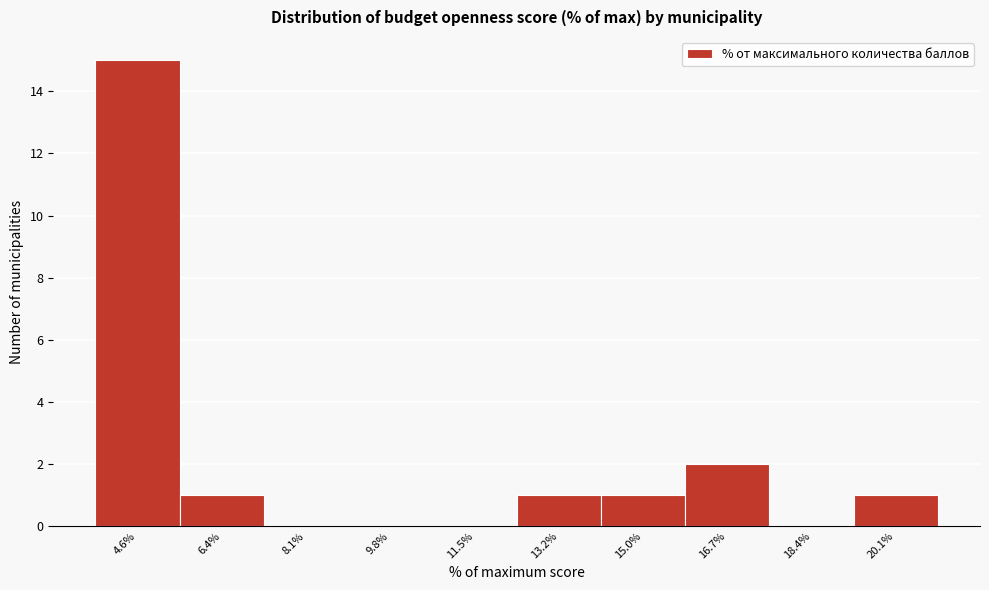

Reading left to right, extract all data points from this chart.

4.6%=15	6.4%=1	8.1%=0	9.8%=0	11.5%=0	13.2%=1	15.0%=1	16.7%=2	18.4%=0	20.1%=1